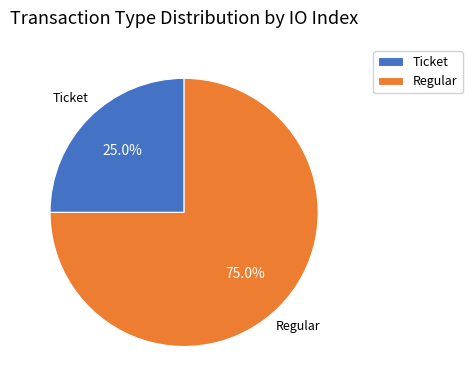

Which category accounts for the majority?

Regular